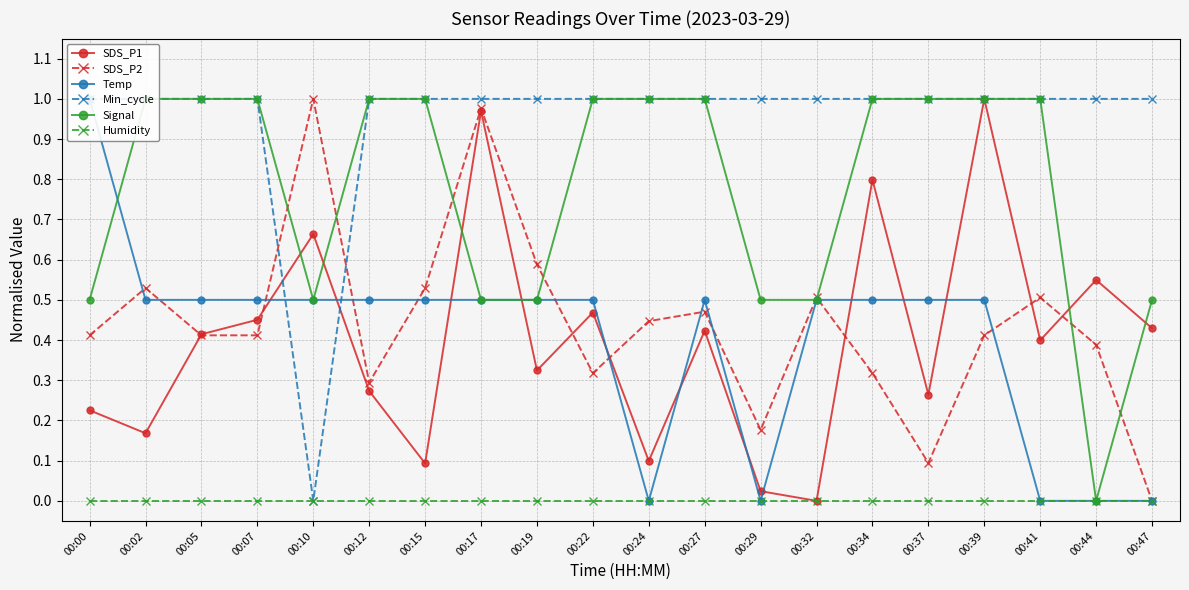

True or false: Humidity and Min_cycle intersect in this chart.

False